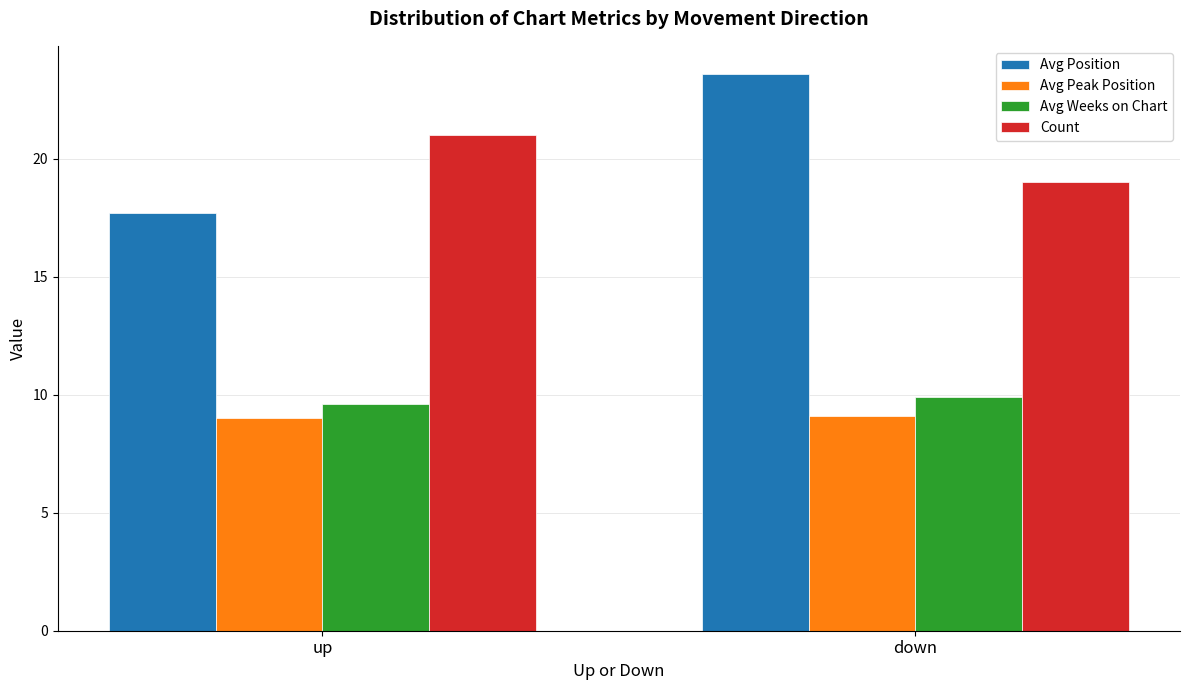

What value does the Count series have at down?

19.0